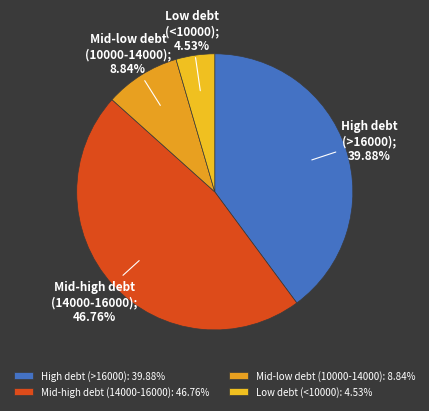

How many segments does this pie chart have?

4